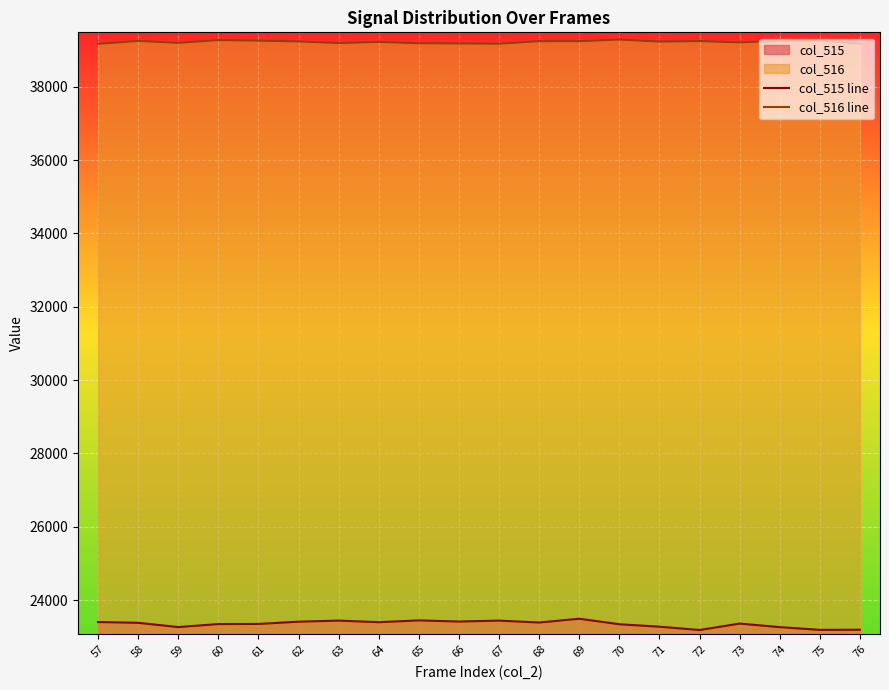

Which category has the lowest value across all series?

72